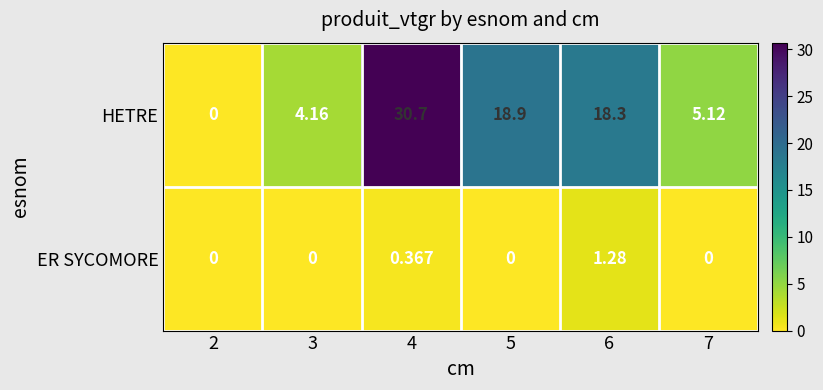

Is the value of HETRE at 6 greater than the value of ER SYCOMORE at 5?

Yes